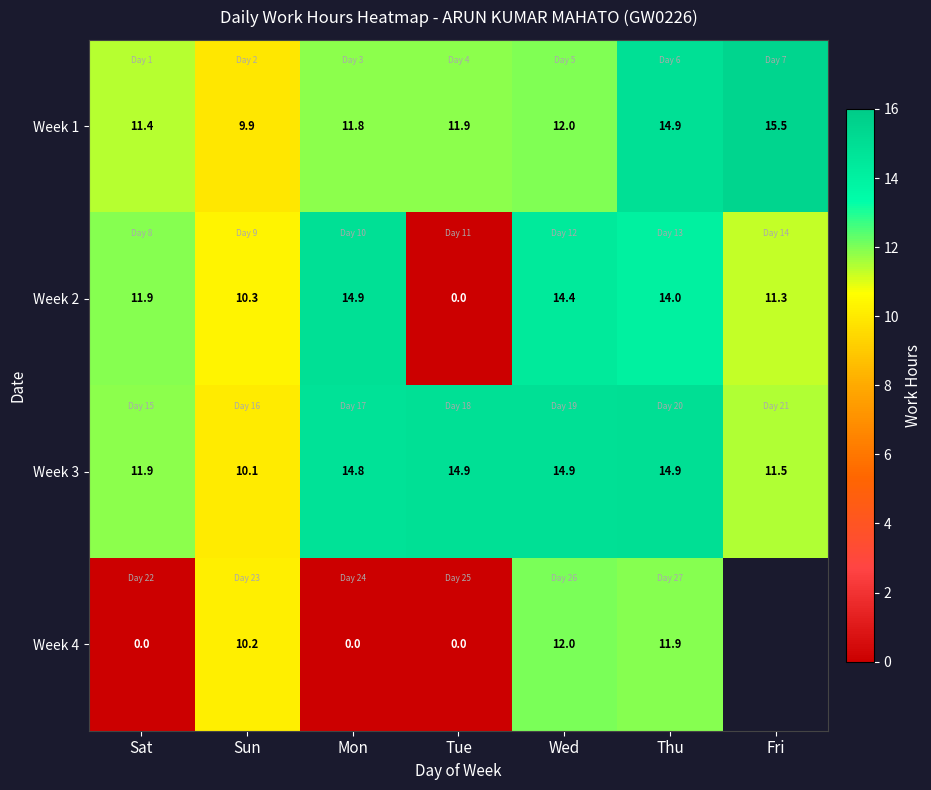

True or false: Week 1 has a value of 6.4 at Tue.

False